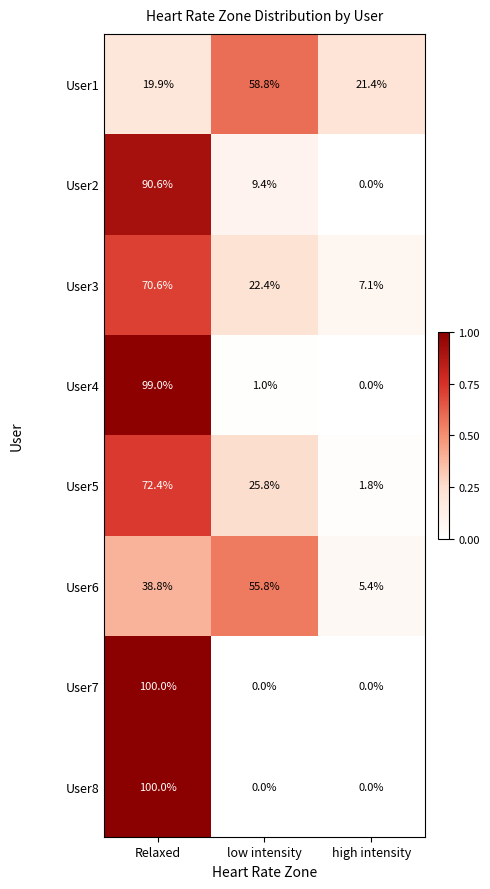

What is the maximum value for User3?

70.6